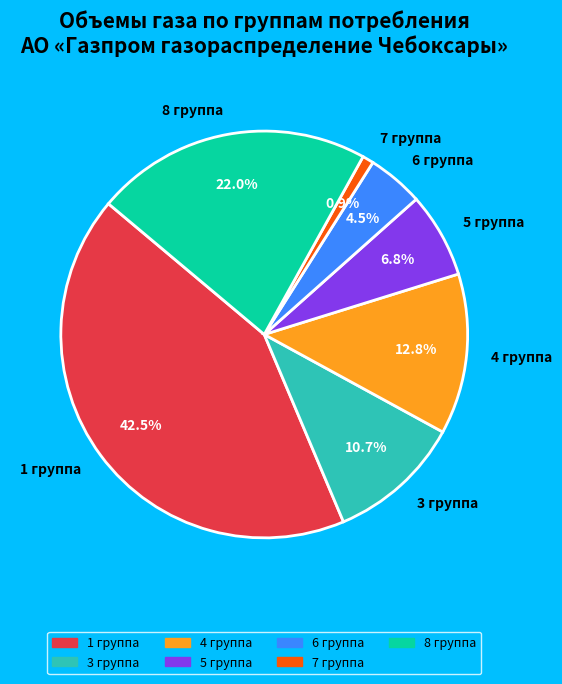

Approximately how many times larger is the value at 1 группа compared to 8 группа?

1.9